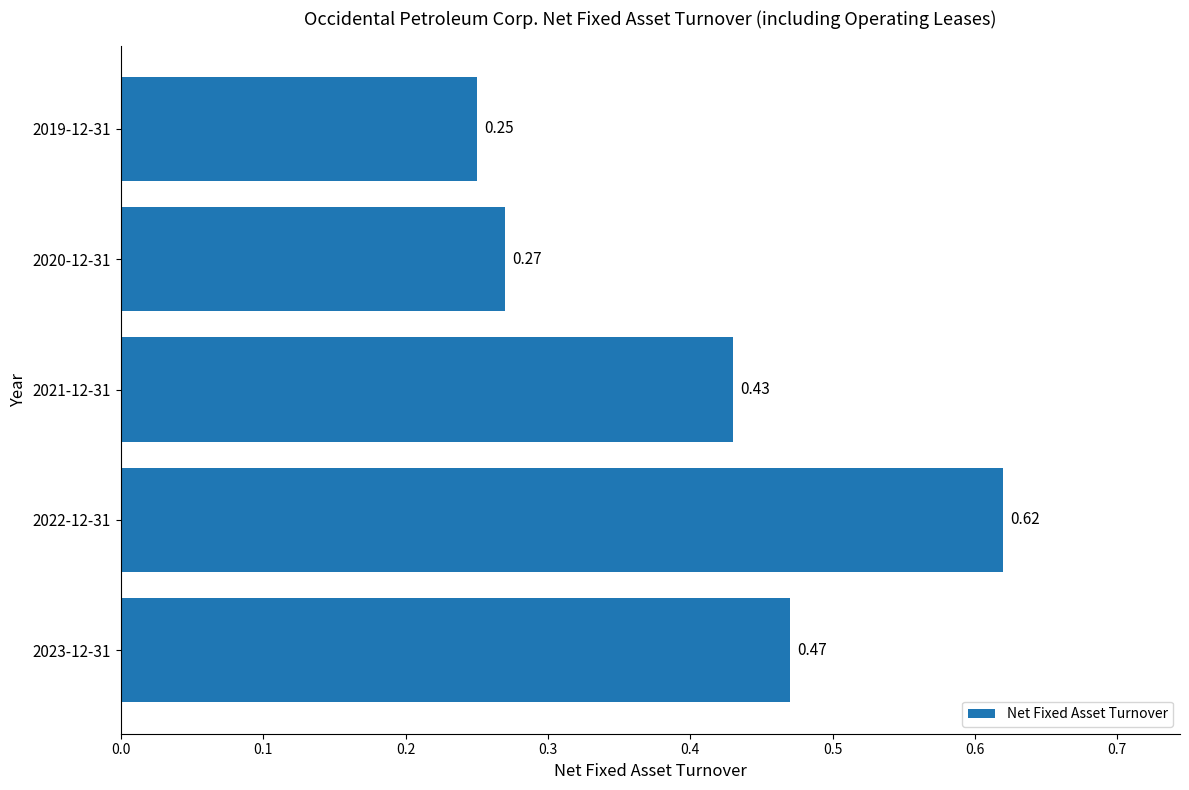

List the labels in order of value, smallest first.

2019-12-31, 2020-12-31, 2021-12-31, 2023-12-31, 2022-12-31